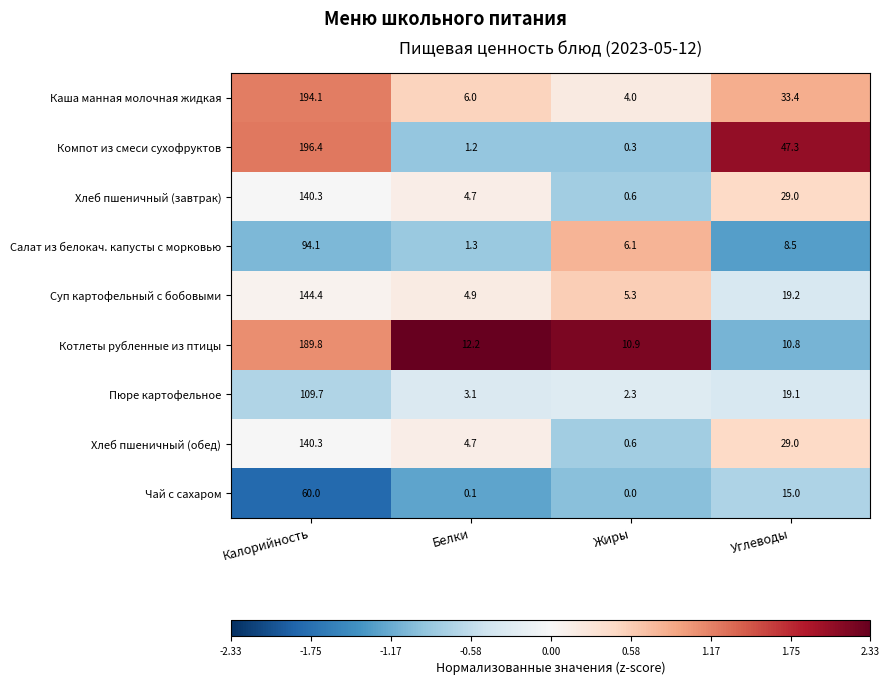

What is the greatest value displayed?

196.4